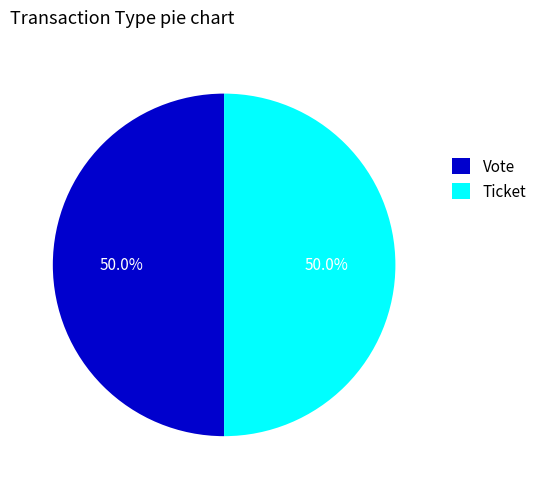

What is the ratio of the value at Vote to the value at Ticket?

1.0